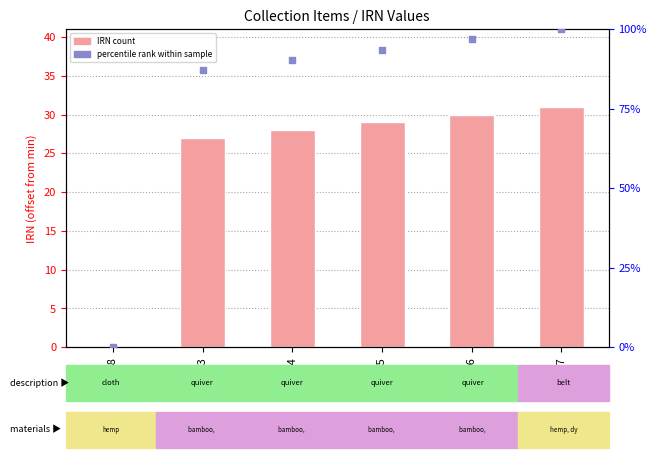

Which series reaches the minimum Y coordinate?

IRN value